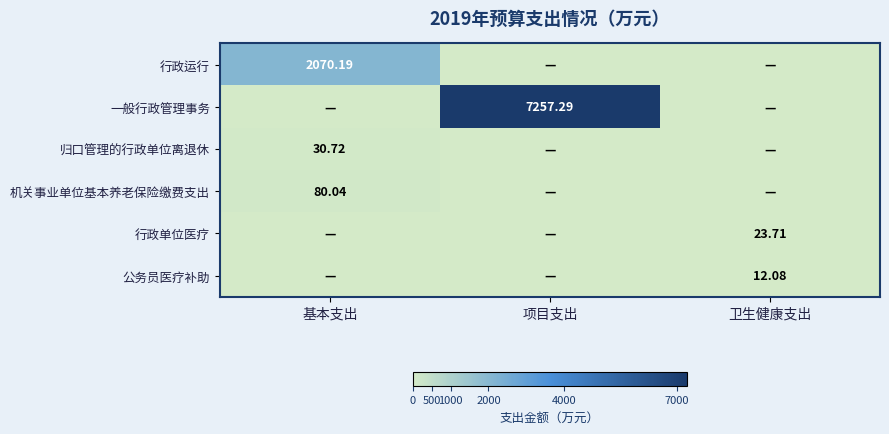

Rank the series at 基本支出 from lowest to highest value.

一般行政管理事务, 行政单位医疗, 公务员医疗补助, 归口管理的行政单位离退休, 机关事业单位基本养老保险缴费支出, 行政运行